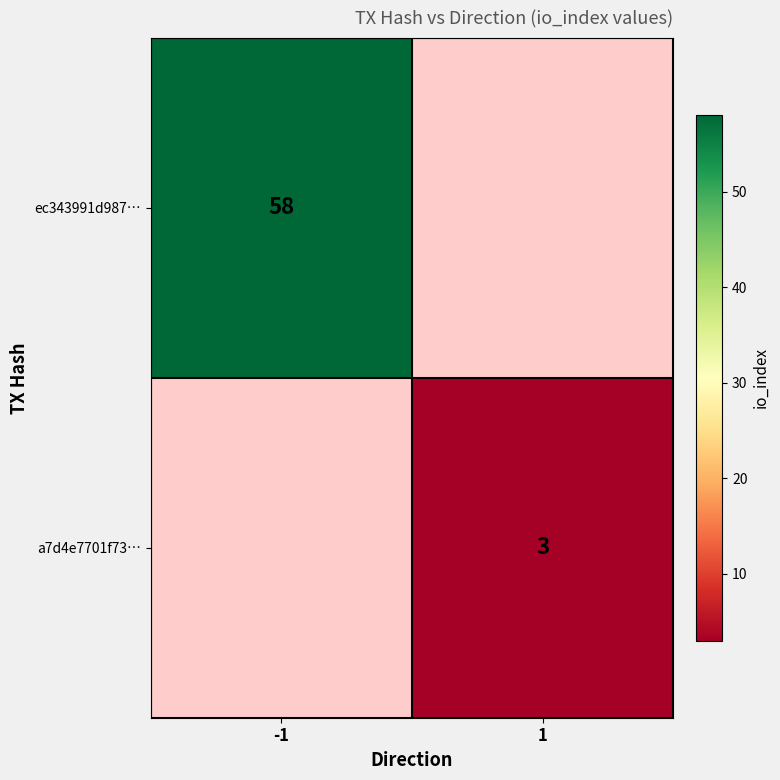

What is the greatest value displayed?

58.0